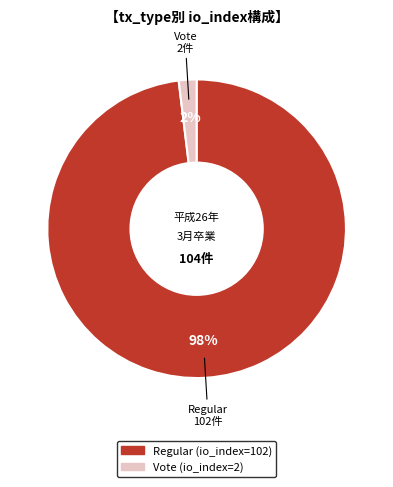

To the nearest percent, what is the average slice percentage?

50%